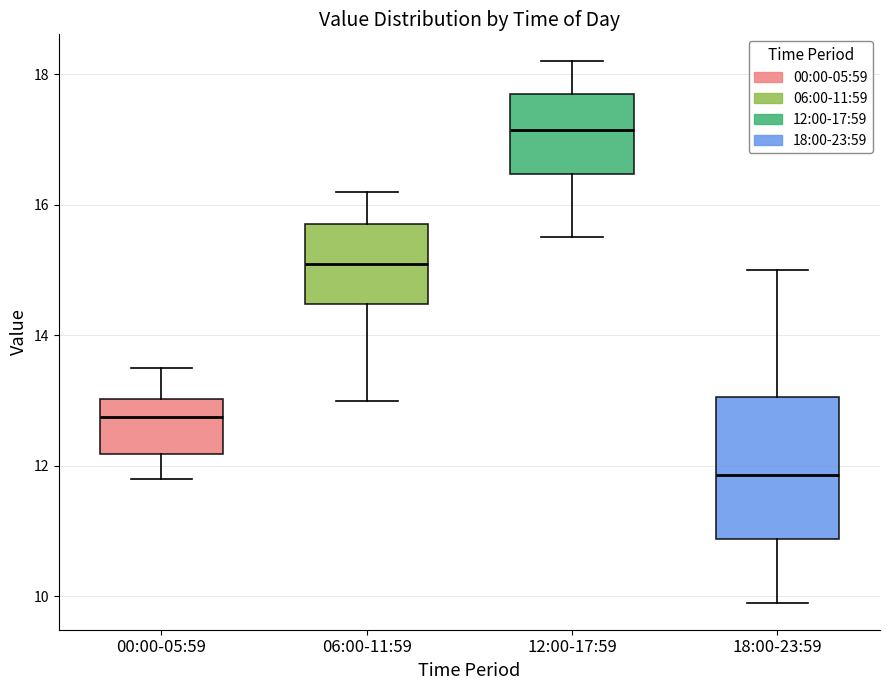

Comparing the boxes themselves (not the whiskers), which one is the tallest?

18:00-23:59